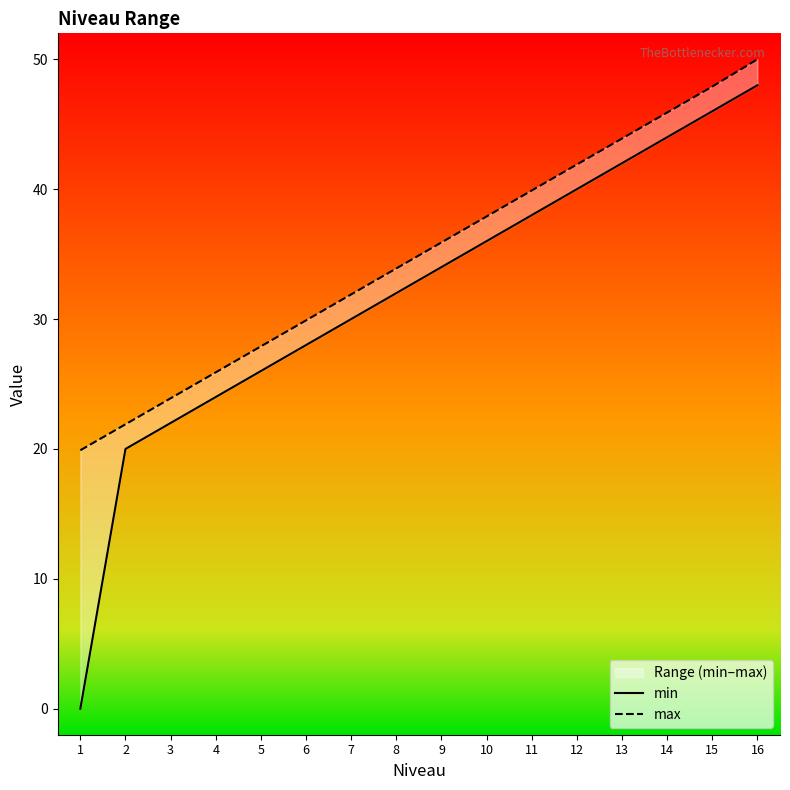

True or false: max and min cross at least once.

False